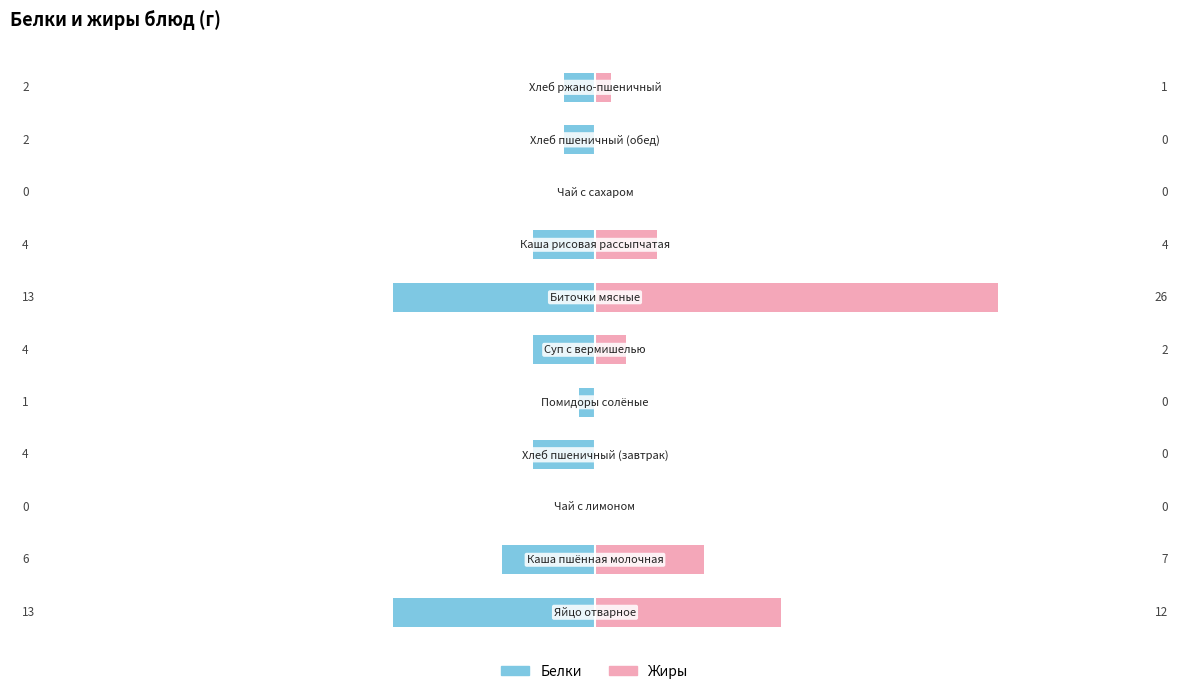

How many distinct data groups are displayed?

2